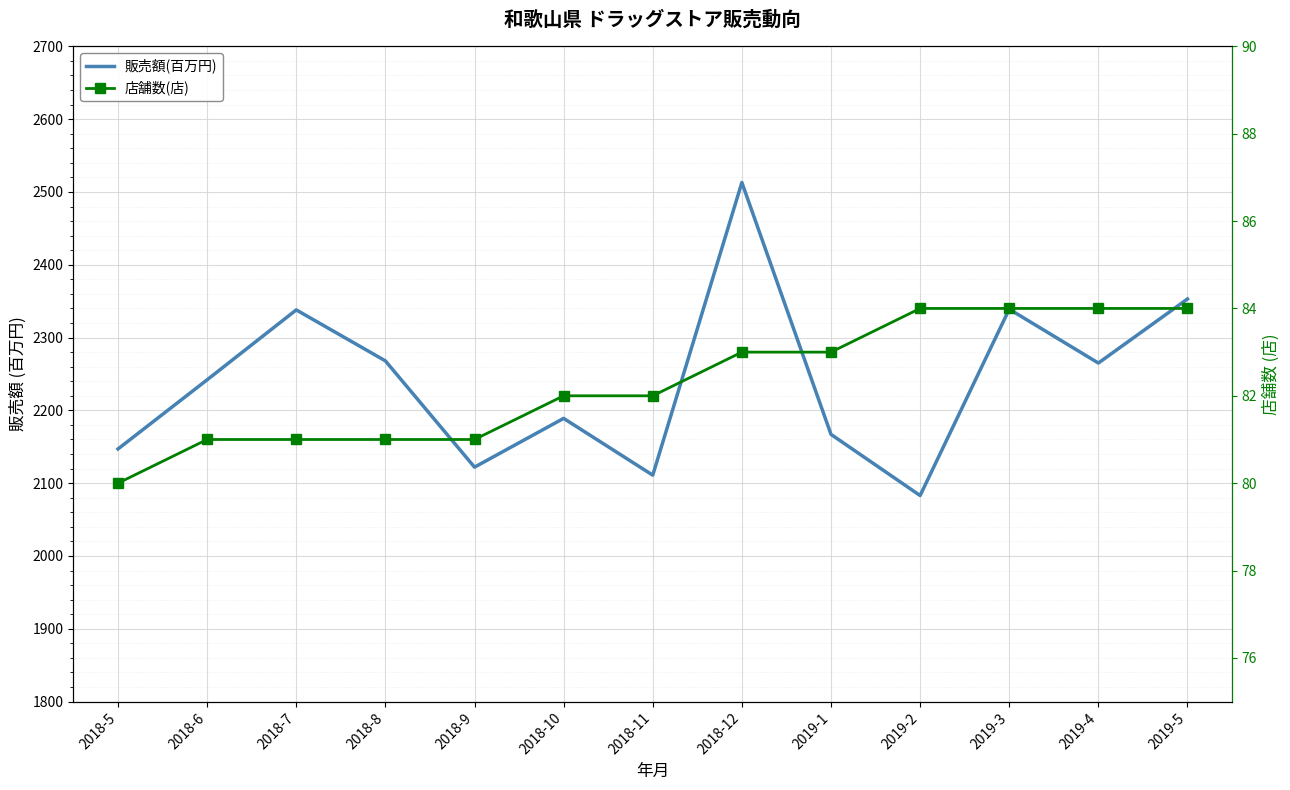

True or false: 販売額(百万円) and 店舗数(店) intersect in this chart.

False